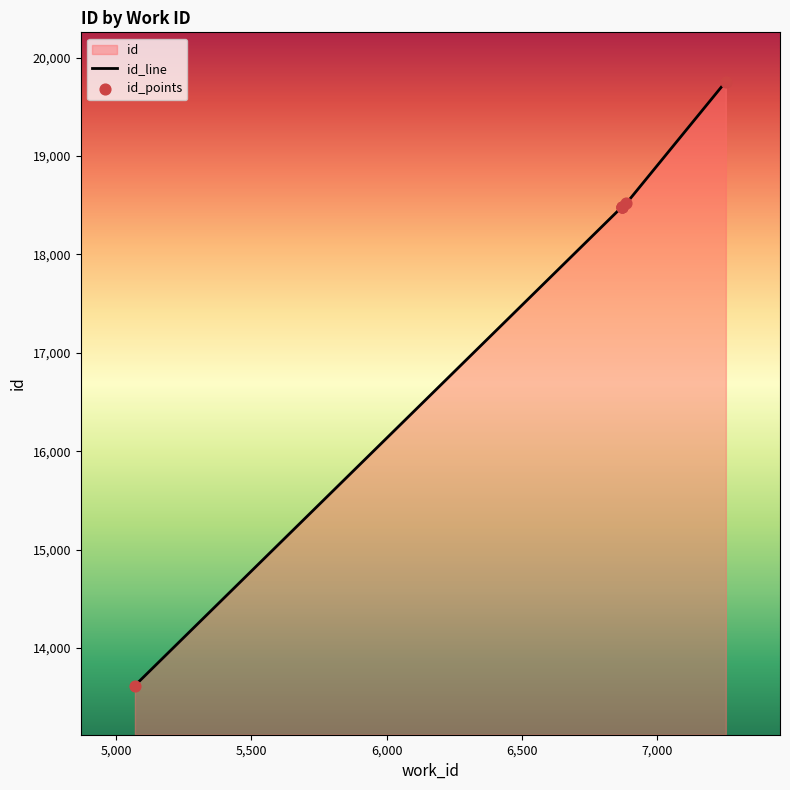

Which has a higher value, 6869 or 6869?

6869